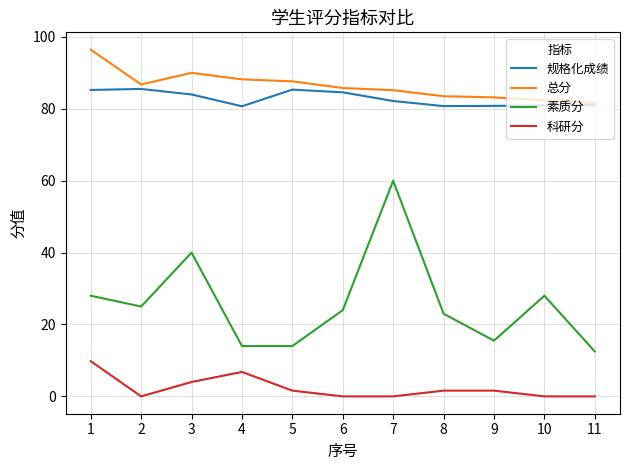

How many categories are shown in the chart?

11